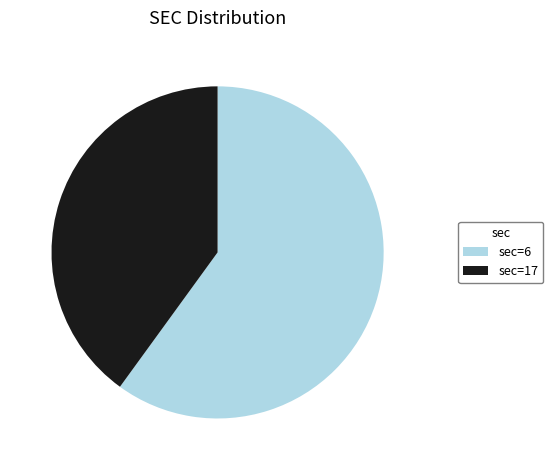

Count the number of slices in the pie.

2